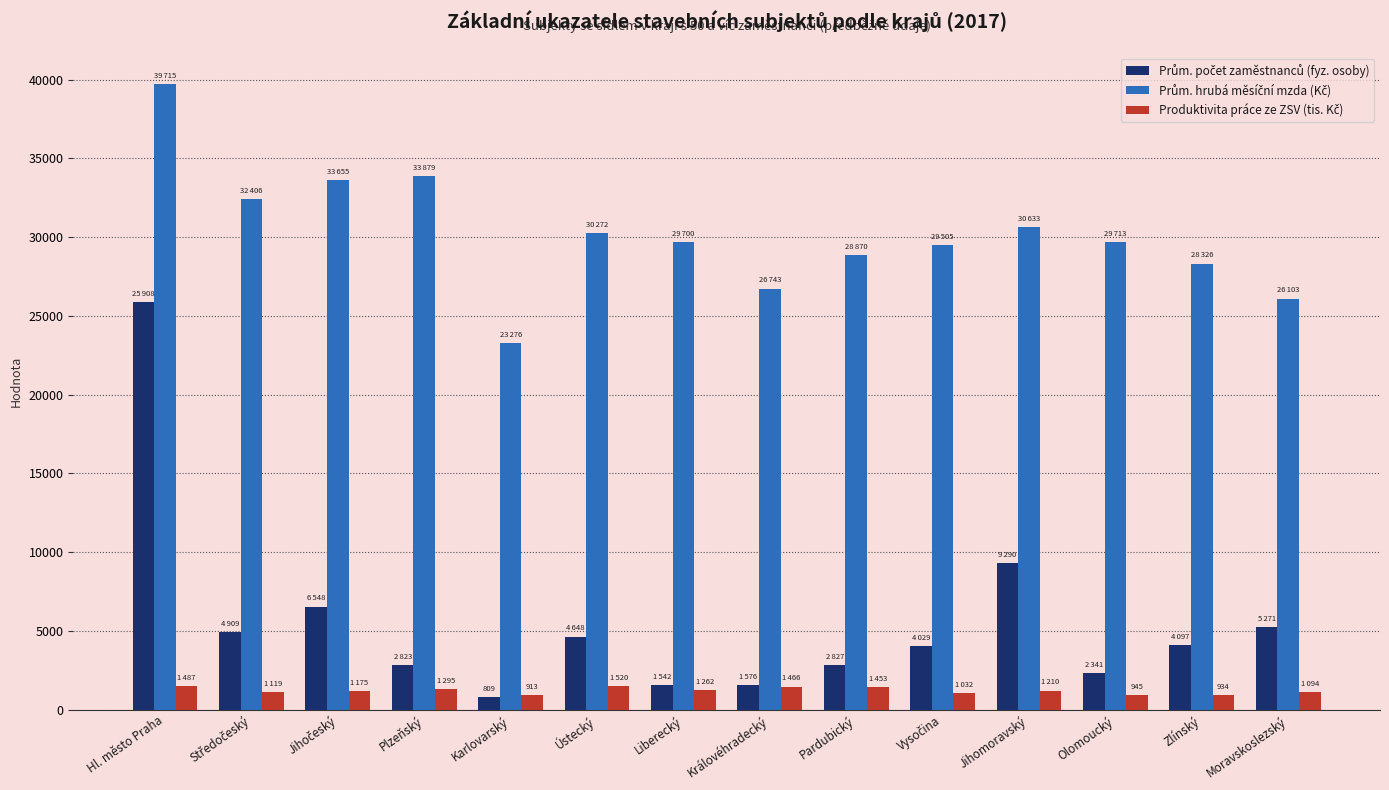

At which category is the sum across all series the highest?

Hl. město Praha